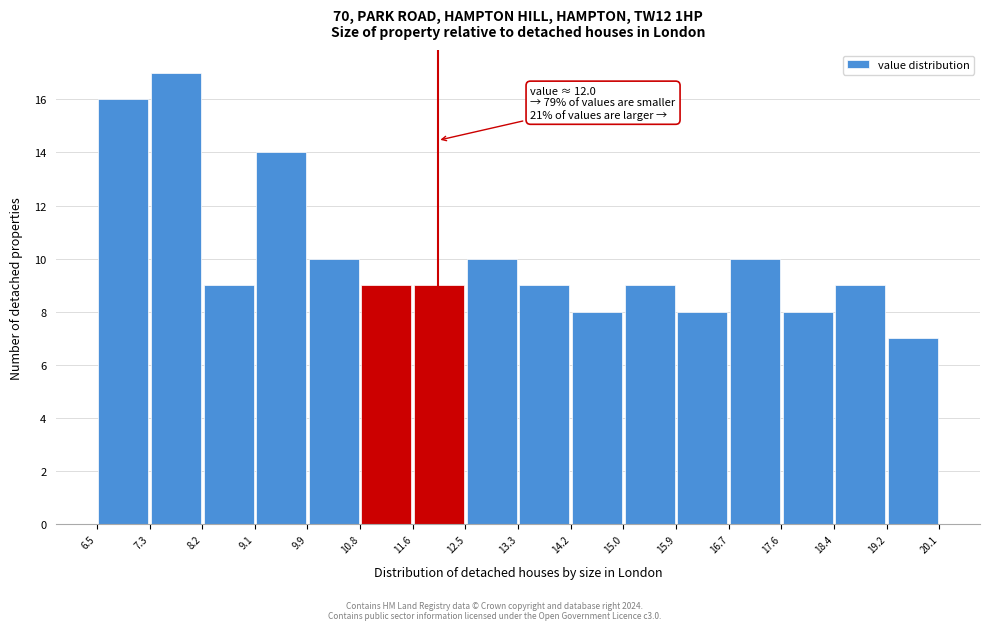

Over which range of the x-axis is the bar tallest?

7.3 to 8.2